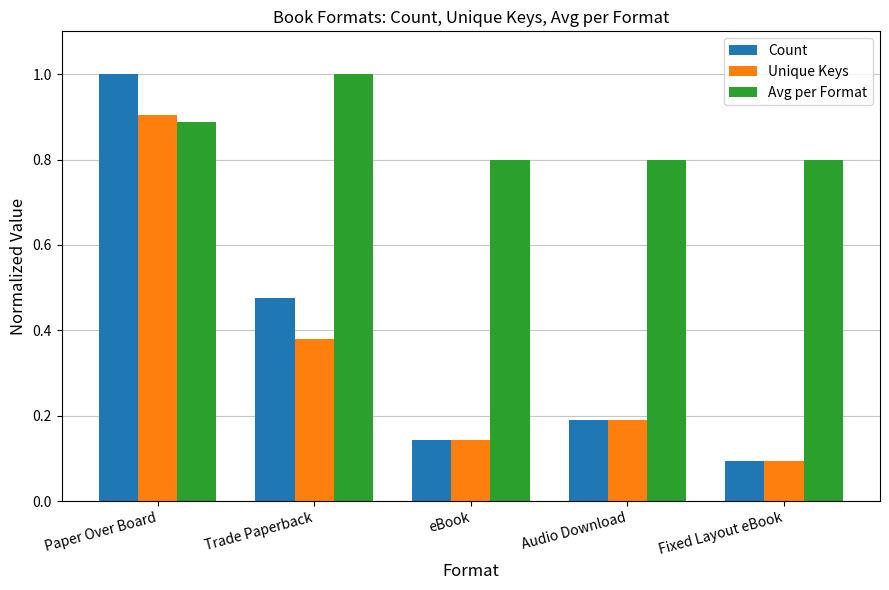

Which series has the largest total across all categories?

Avg per Format